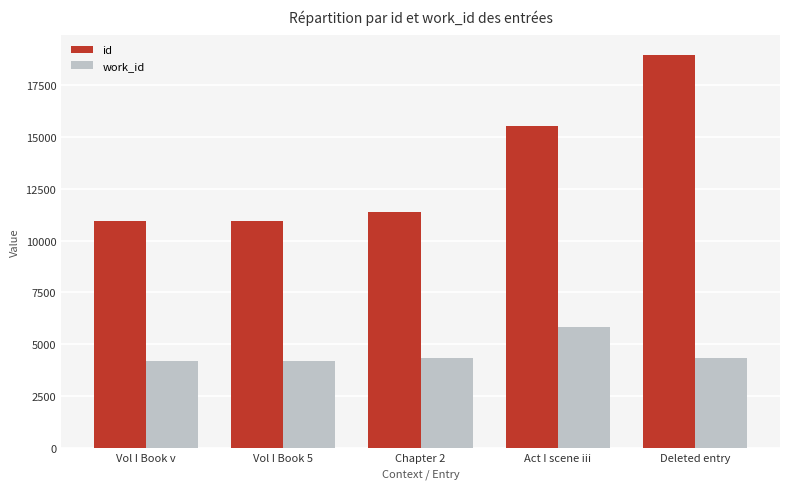

Between Act I scene iii and Deleted entry, which series saw the biggest shift?

id